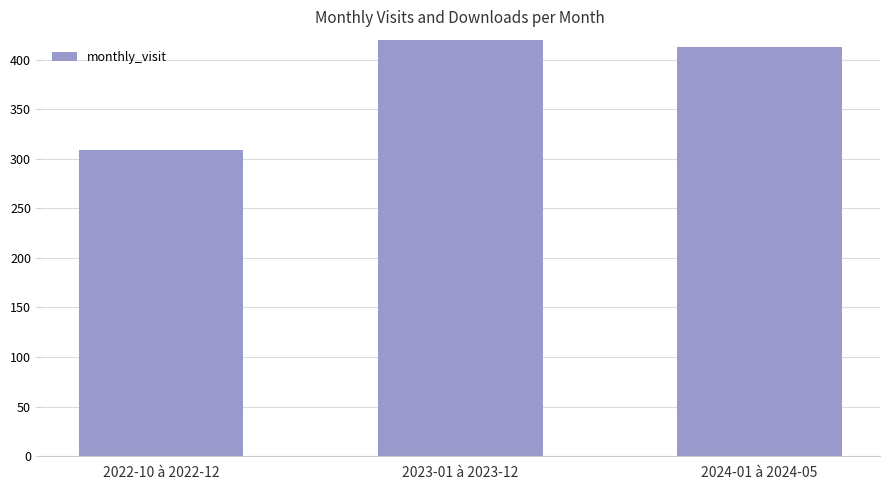

Approximately how many times larger is the value at 2024-01 à 2024-05 compared to 2022-10 à 2022-12?

1.3